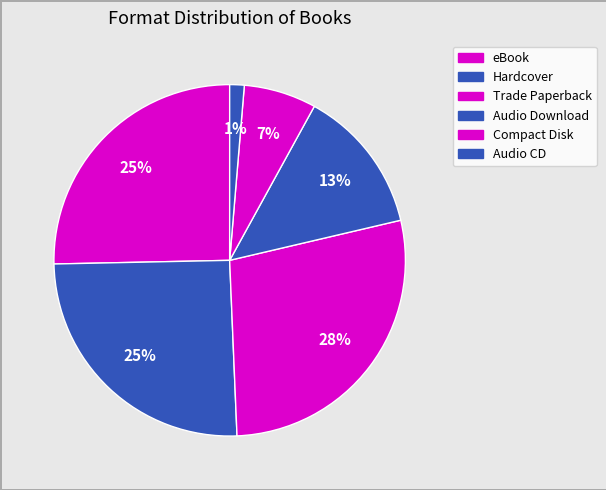

Is the sum of eBook and Audio Download greater than half?

No